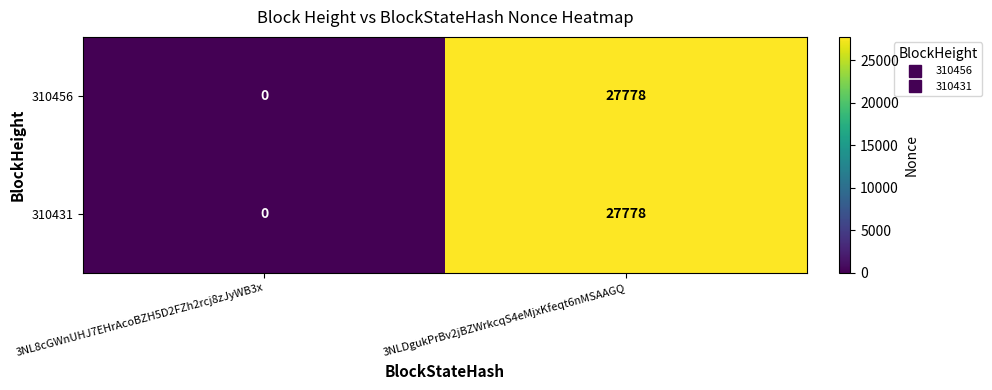

How many data points does each series have?

2